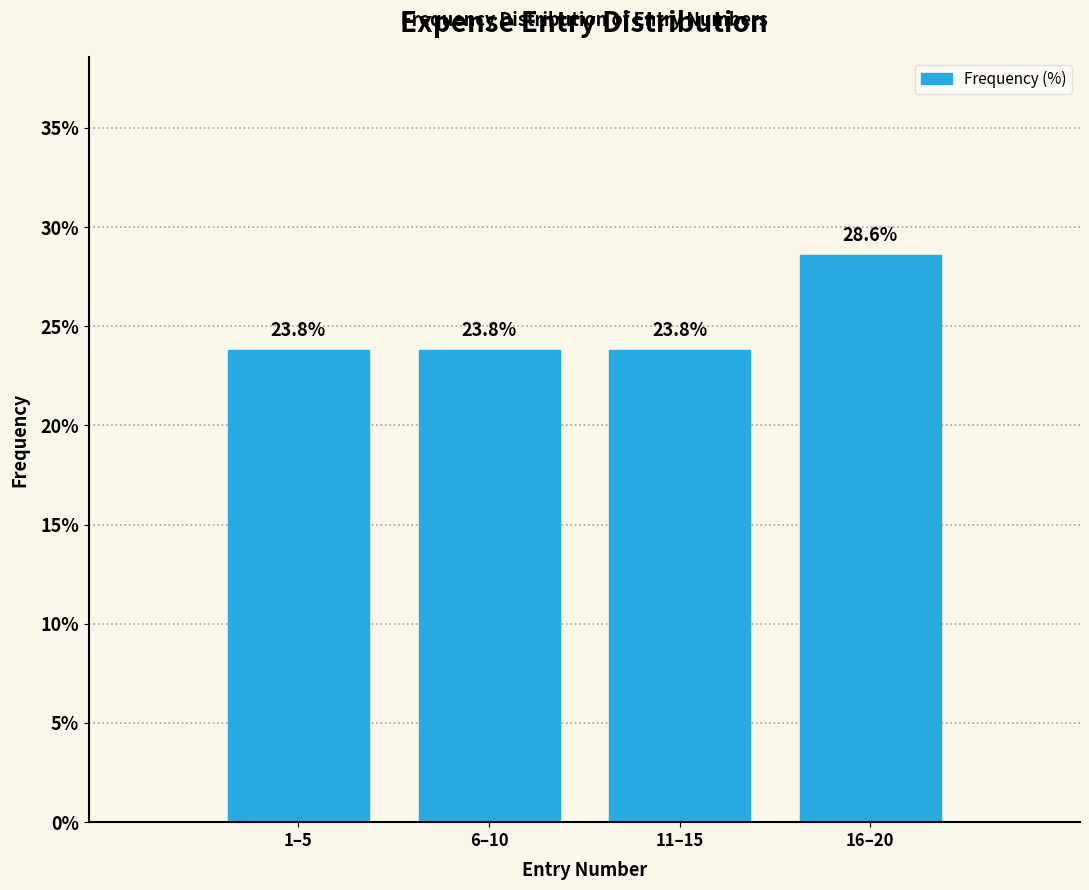

Reading left to right, what are all the values shown in this chart?

1–5=23.8	6–10=23.8	11–15=23.8	16–20=28.6